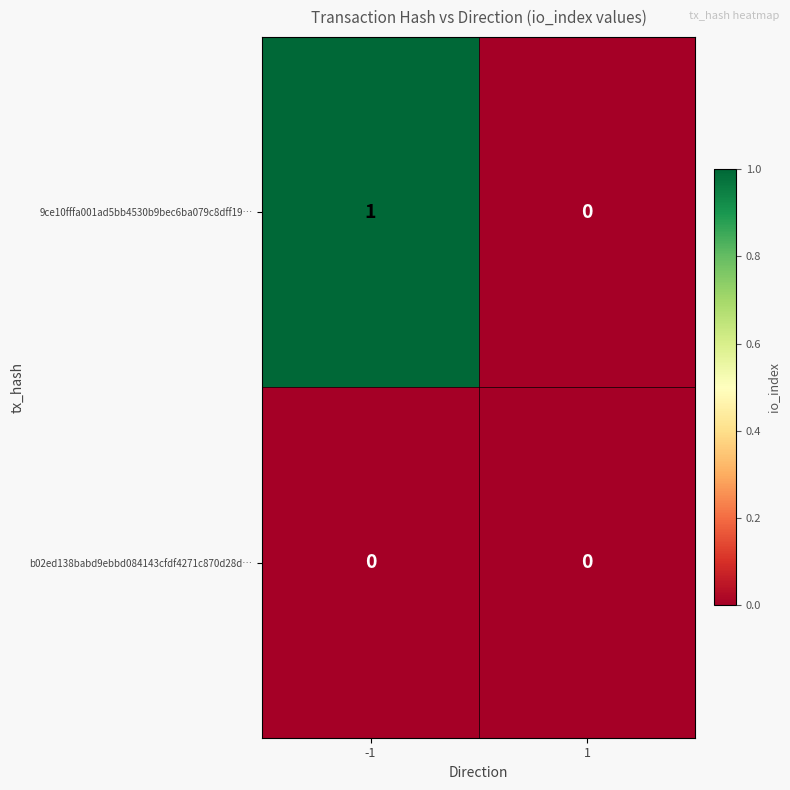

The value of 9ce10fffa001ad5bb4530b9bec6ba079c8dff19… at -1 is 0. True or false?

False